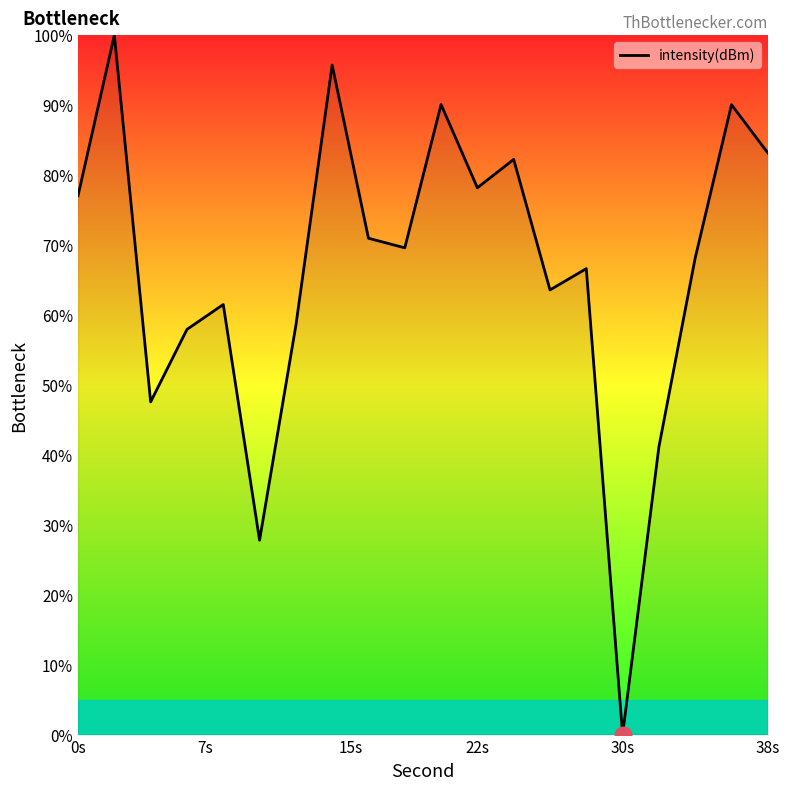

What is the greatest value displayed?

100.0